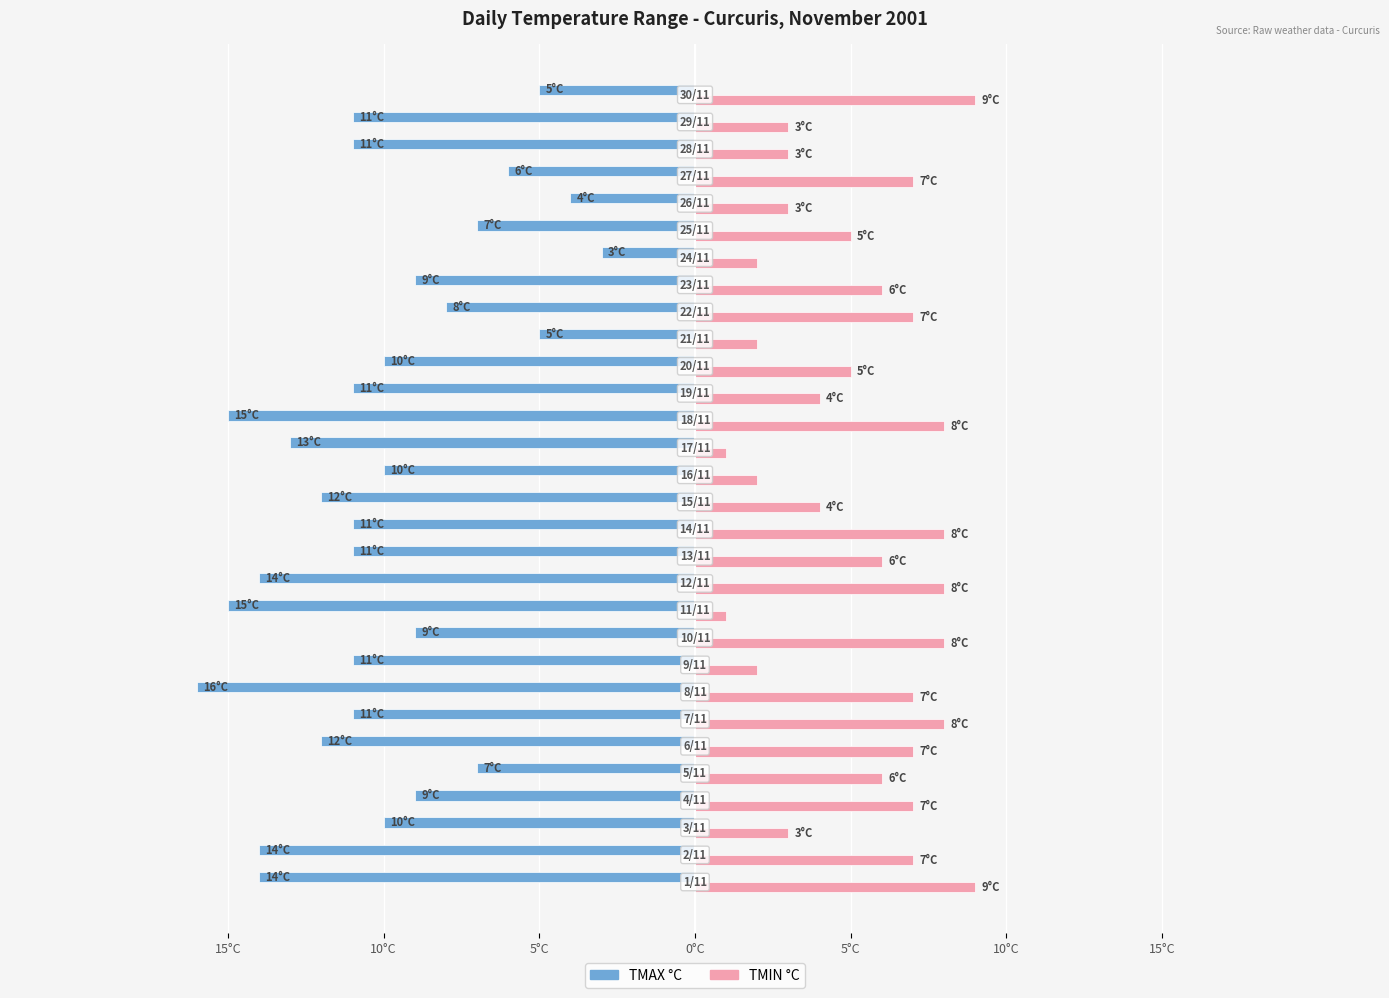

What is the difference between the maximum and minimum values in the TMAX °C series?

13